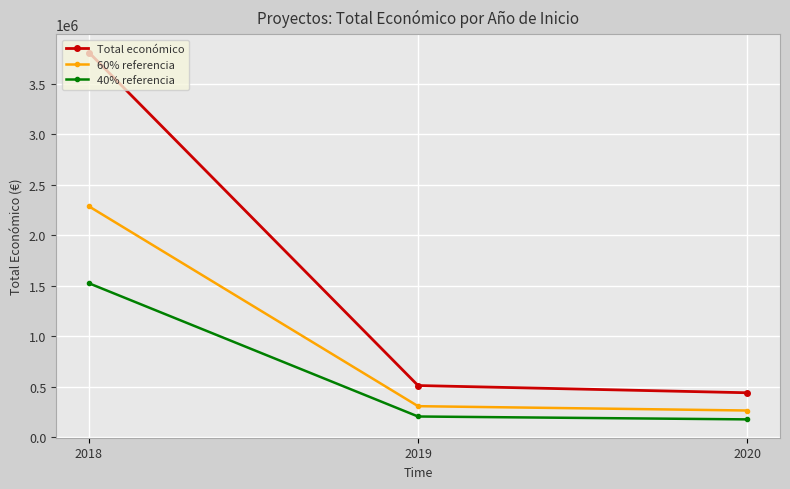

Reading left to right, list all the values displayed in this chart.

Total económico: 3809975.0	511047.0	439594.0
60% referencia: 2285985.0	306628.2	263756.4
40% referencia: 1523990.0	204418.8	175837.6